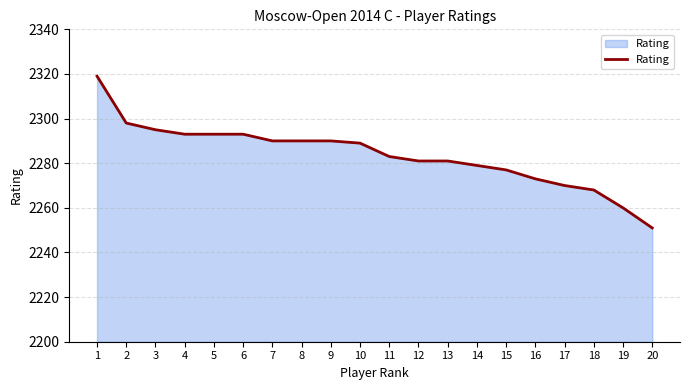

What value does the data have at 19?

2260